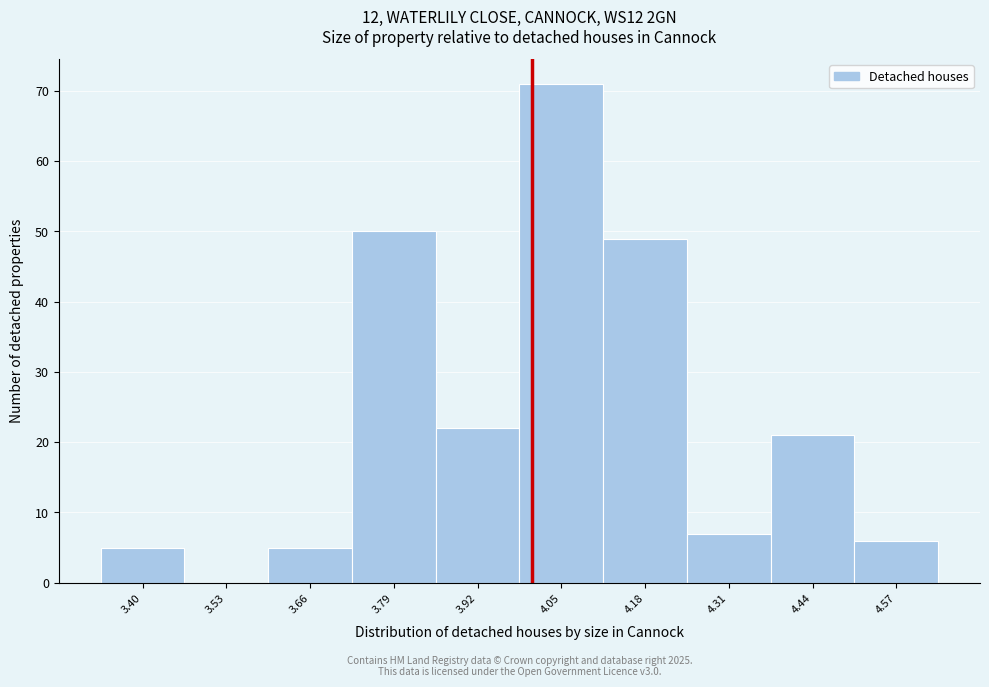

Reading left to right, list all the values displayed in this chart.

3.40=5	3.53=0	3.66=5	3.79=50	3.92=22	4.05=71	4.18=49	4.31=7	4.44=21	4.57=6